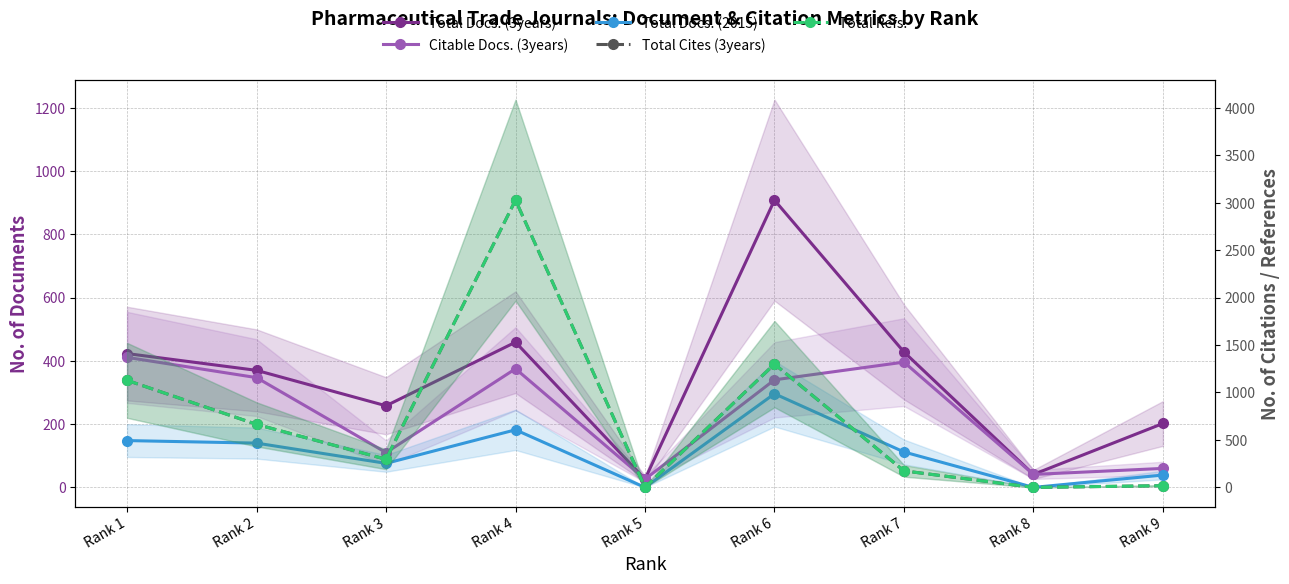

What is the maximum value for Total Docs. (2015)?

296